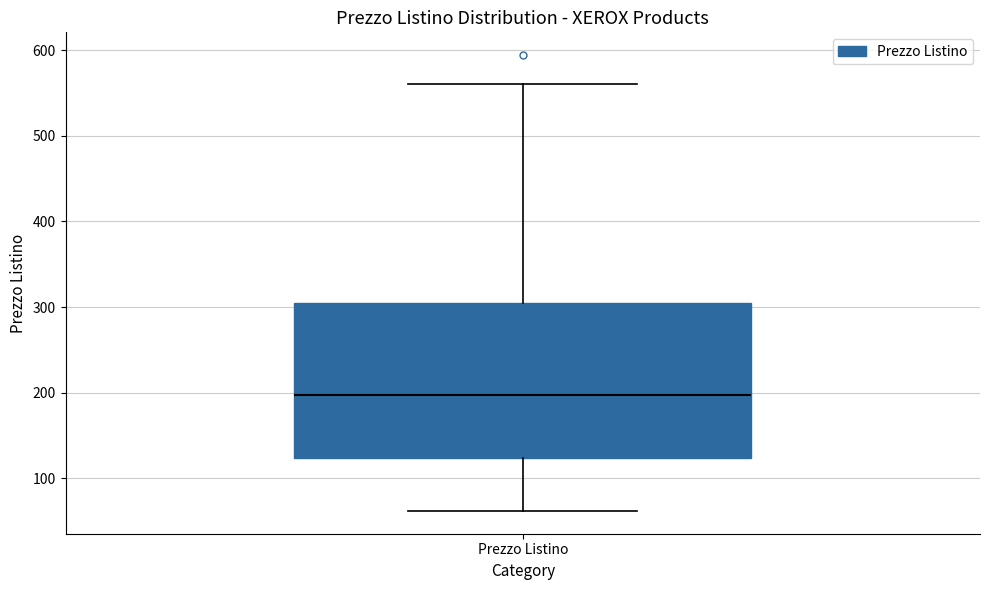

Transcribe this box plot: give where the median line is, the range the box spans, and where the two whiskers end, as read against the y-axis. The values are not printed on the chart, so give them approximately, as read against the axis.

median 200, box 120 to 300, whiskers 60 to 560